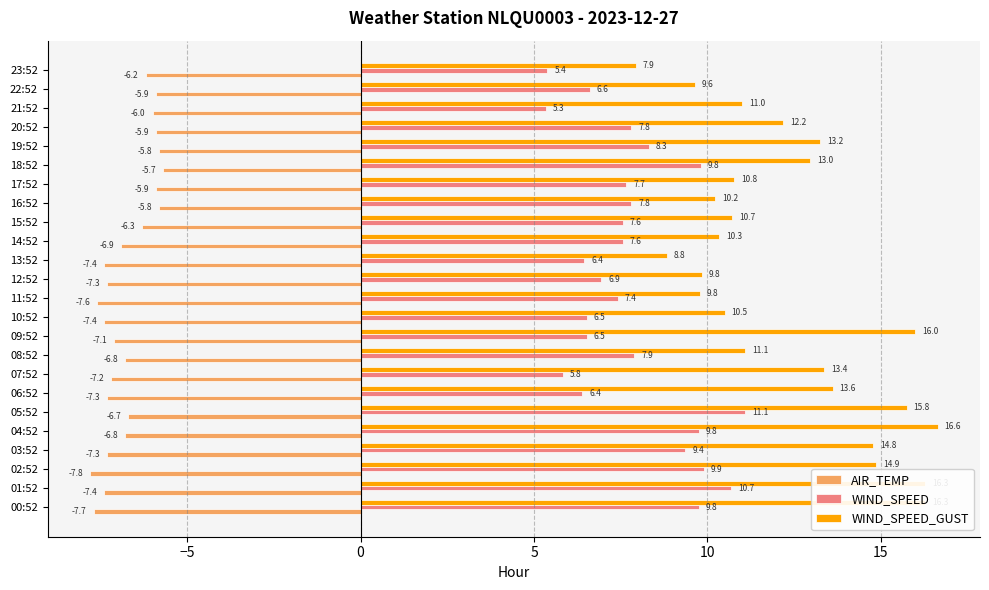

What is the average value of the AIR_TEMP series?

-6.8